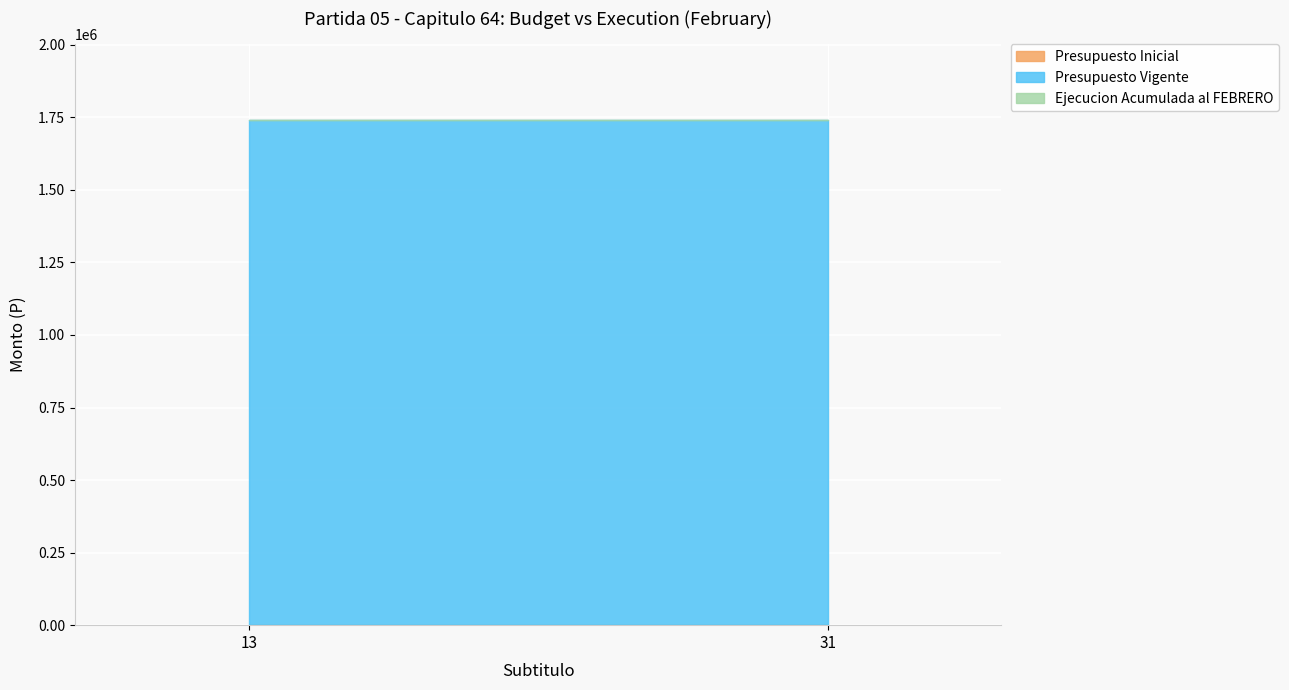

What is the value of the Presupuesto Vigente point at the 1st from the left?

1740972